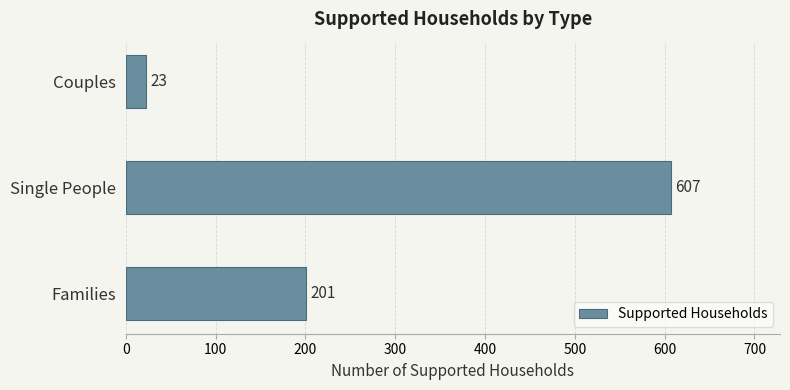

The chart shows a value of 124 at Families. True or false?

False